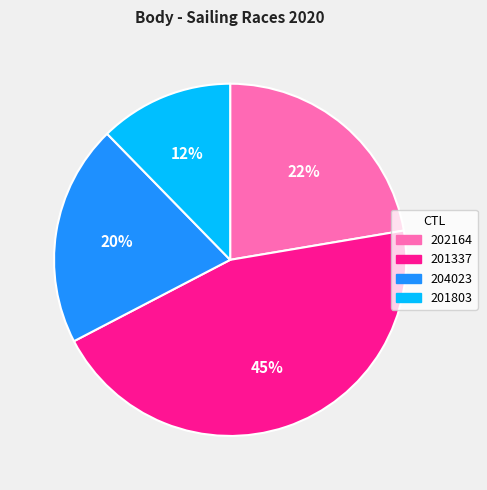

Does 204023 account for over 50% of the chart?

No